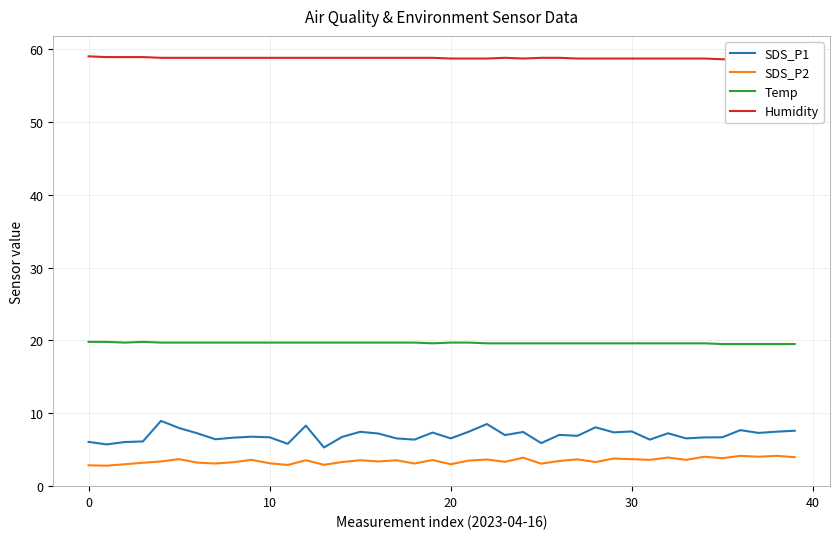

True or false: Humidity and SDS_P2 intersect in this chart.

False